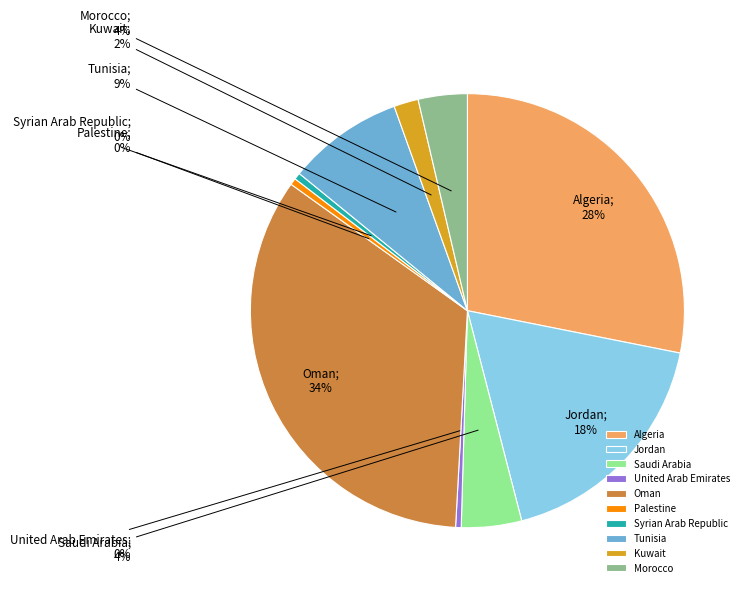

The Oman slice represents 44% of the pie. True or false?

False